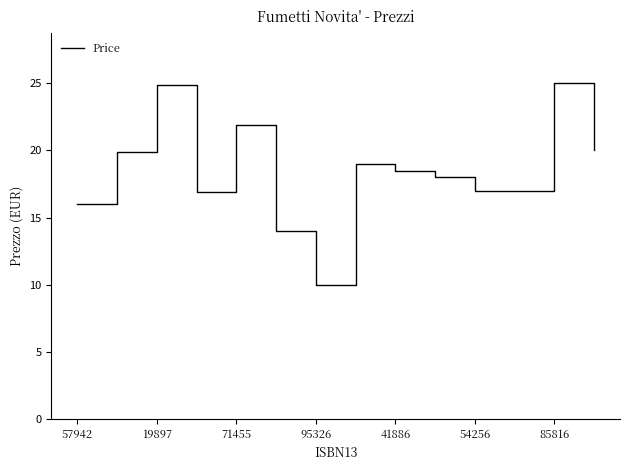

What is the greatest value displayed?

25.0